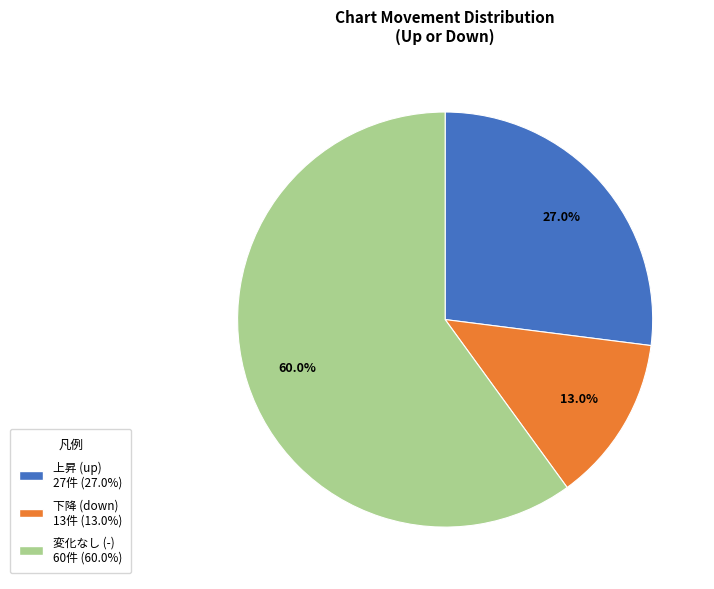

How many slices are in this pie chart?

3